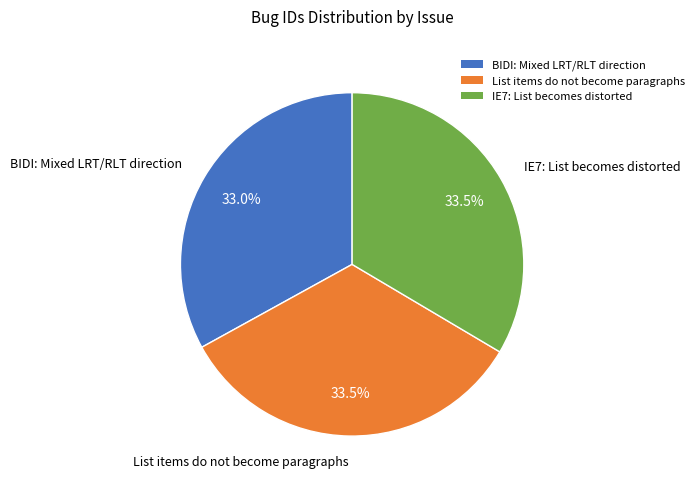

Count the number of slices in the pie.

3